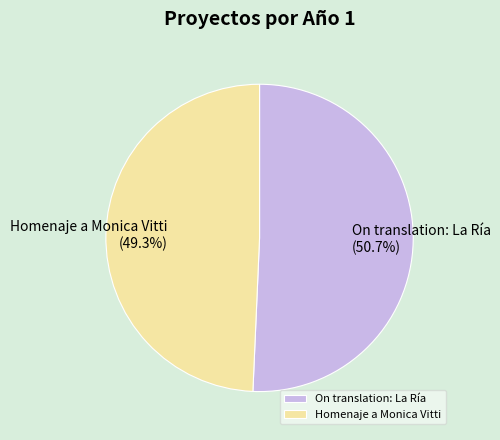

How many segments does this pie chart have?

2